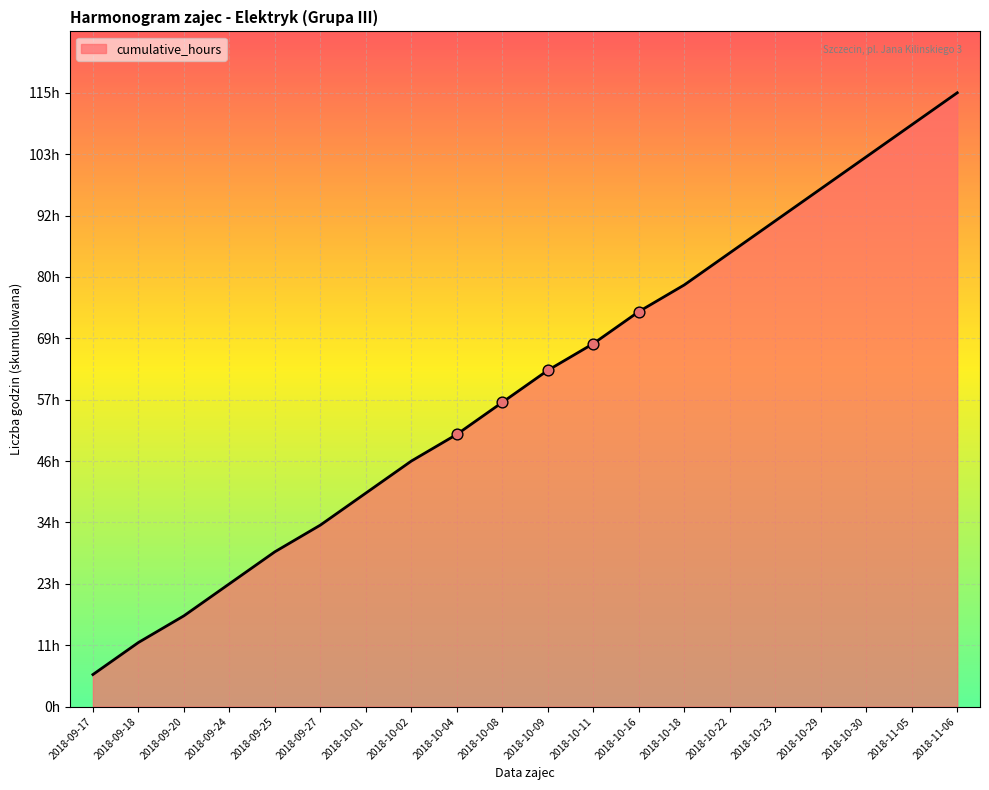

What is the change in value from 2018-09-25 to 2018-11-06?

+86